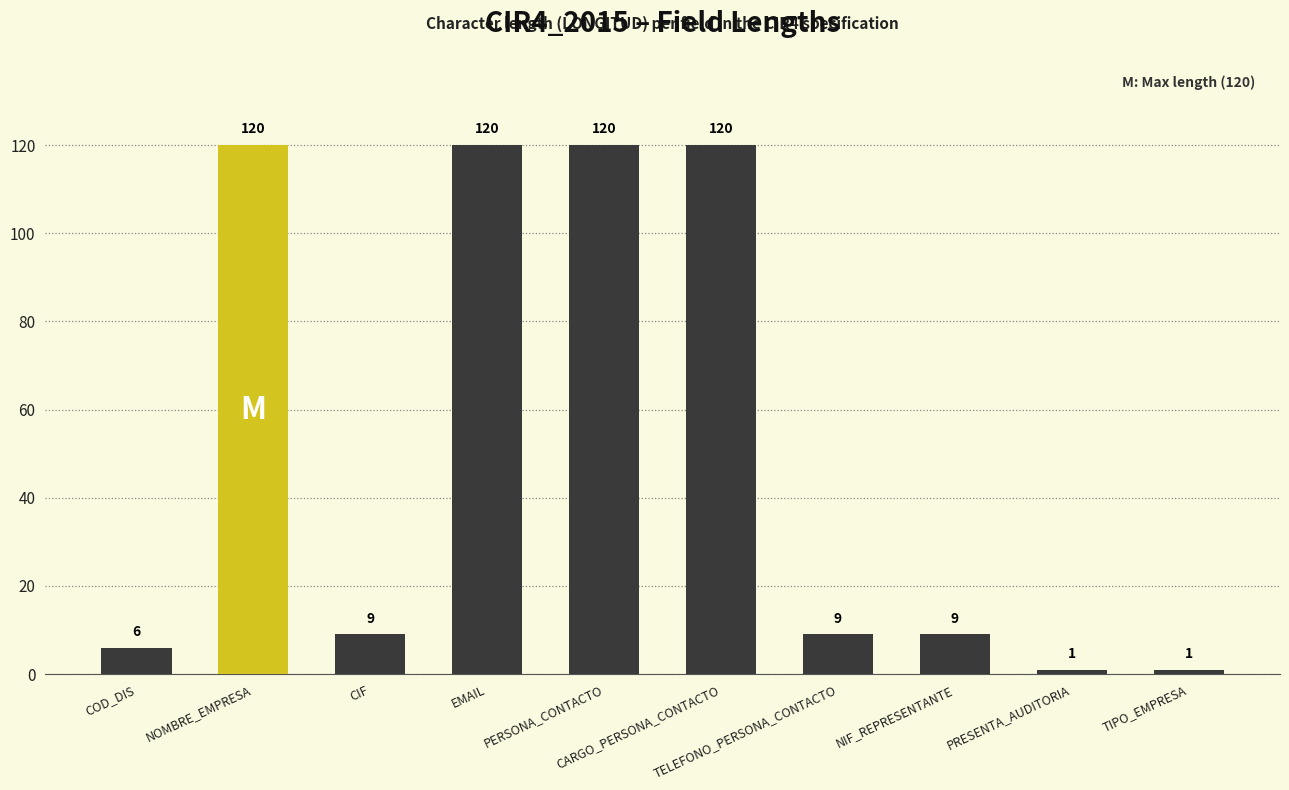

What is the label of the 6th bar from the right?

PERSONA_CONTACTO